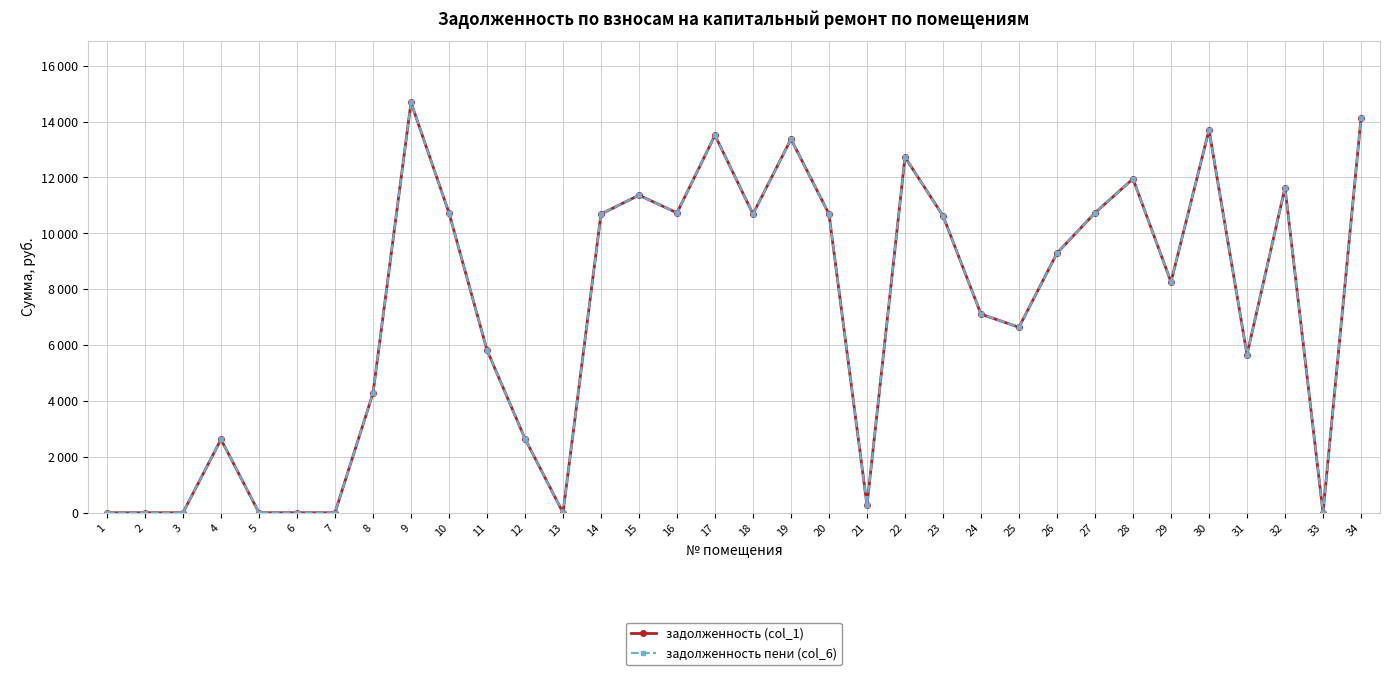

Between 7 and 20, which is larger?

20